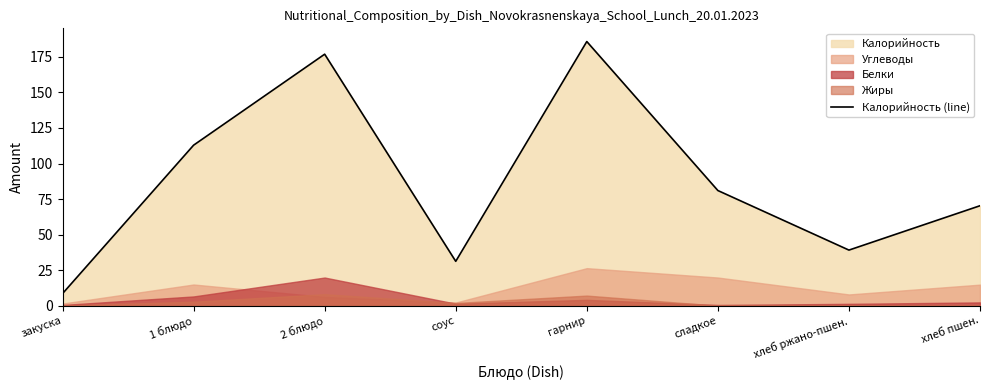

What is the difference between the values at 1 блюдо and хлеб ржано-пшен.?

73.8